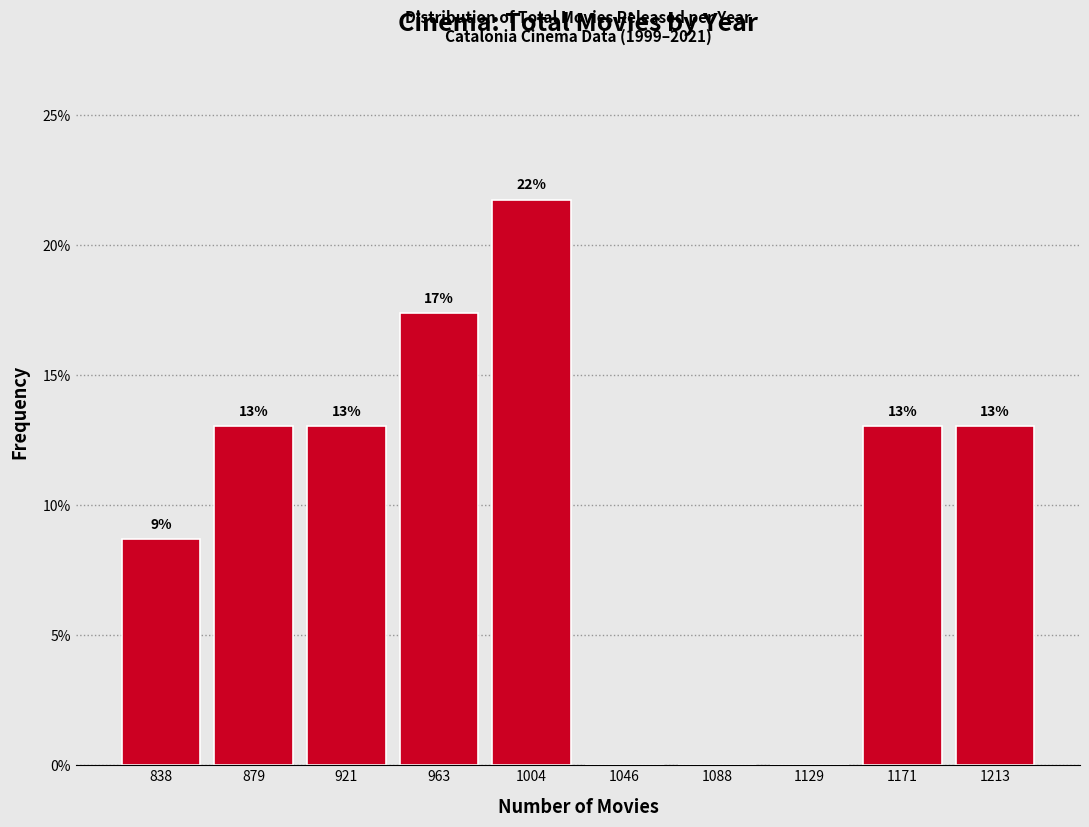

What is the greatest value displayed?

21.7